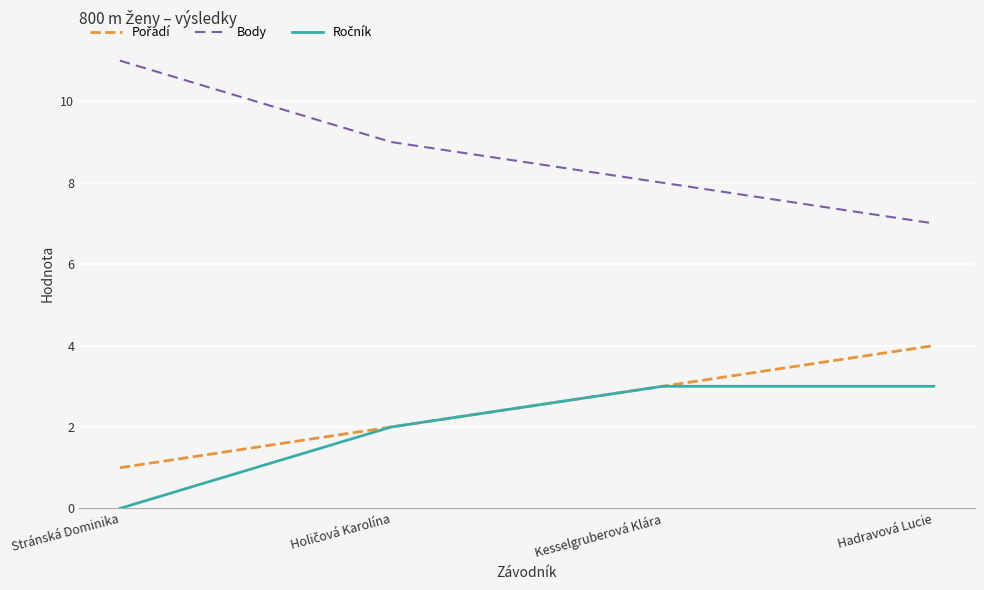

Which series has the widest spread of values?

Body